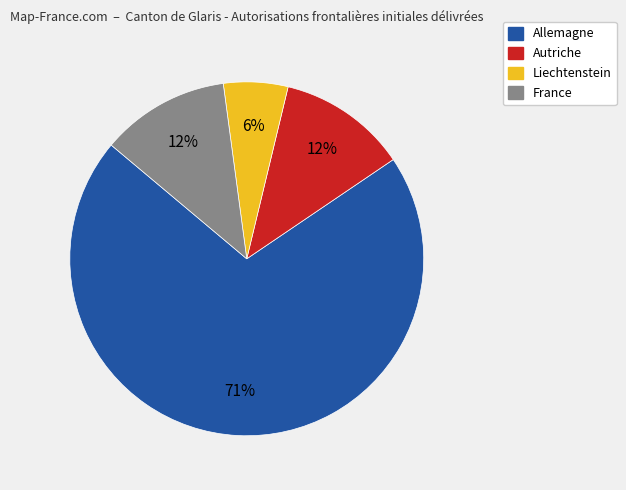

To the nearest percent, what percentage of the pie is France?

12%